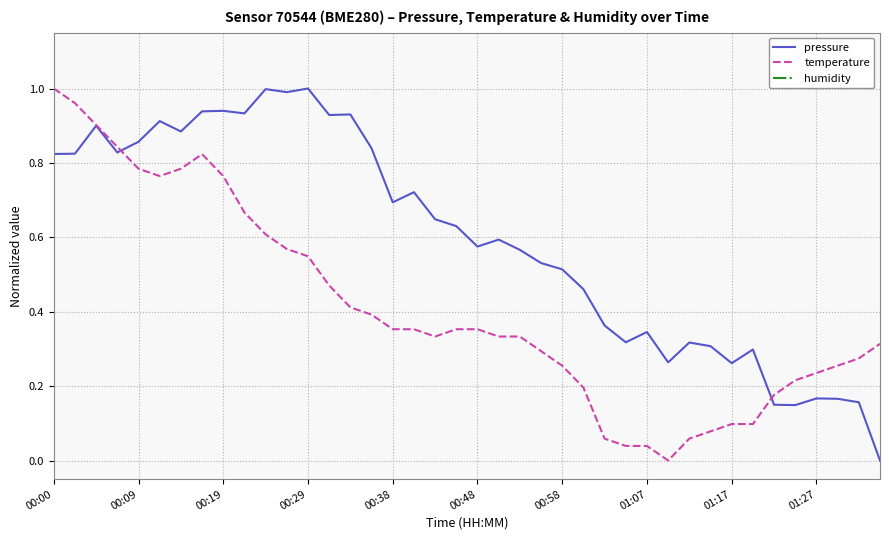

What is the average value of the temperature series?

0.4